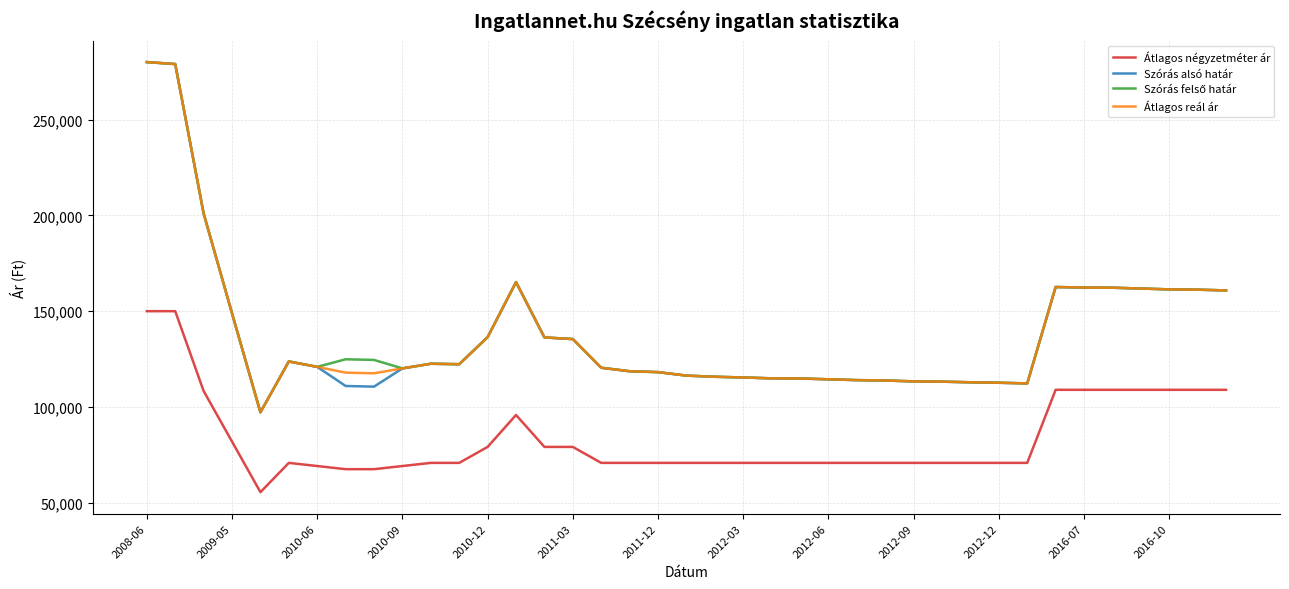

True or false: Átlagos négyzetméter ár and Átlagos reál ár intersect in this chart.

False